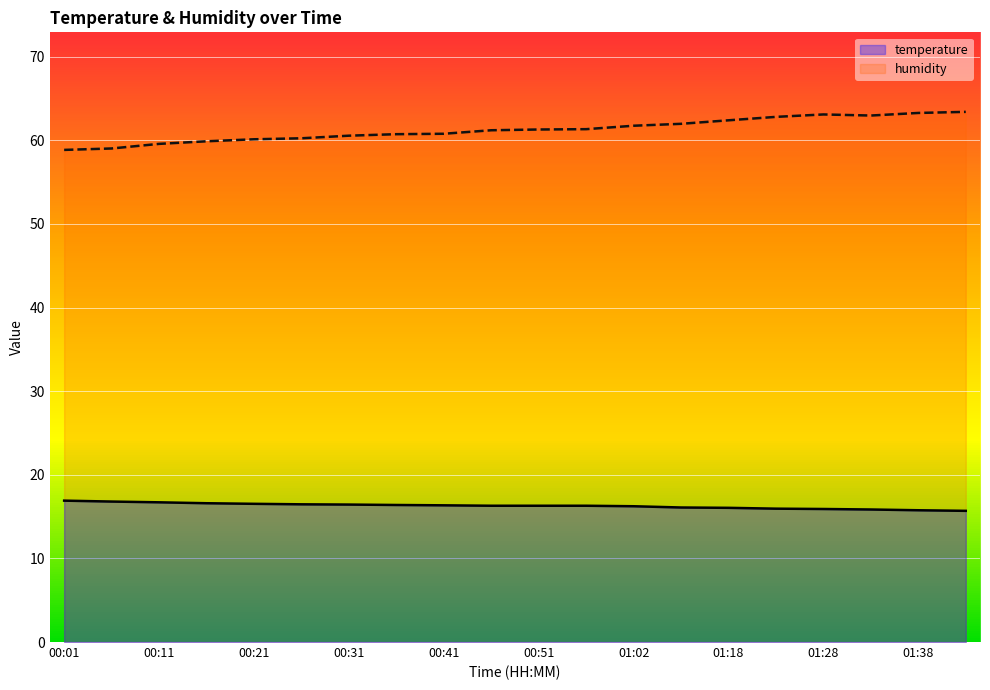

List the series in order of their overall mean, lowest first.

temperature, humidity